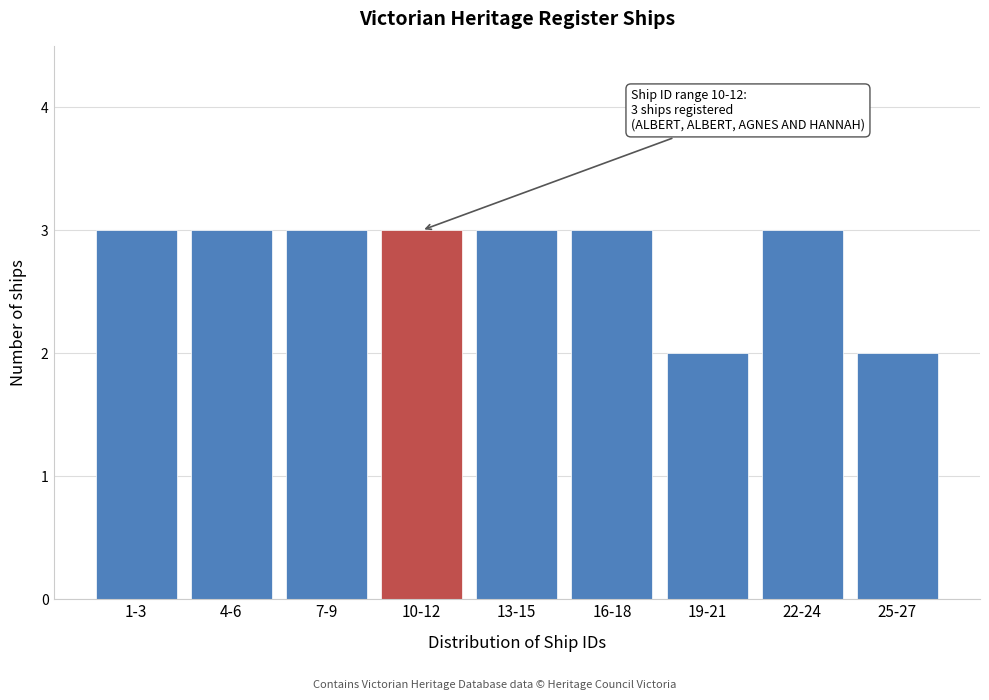

Reading right to left, list all the values displayed in this chart.

2	3	2	3	3	3	3	3	3